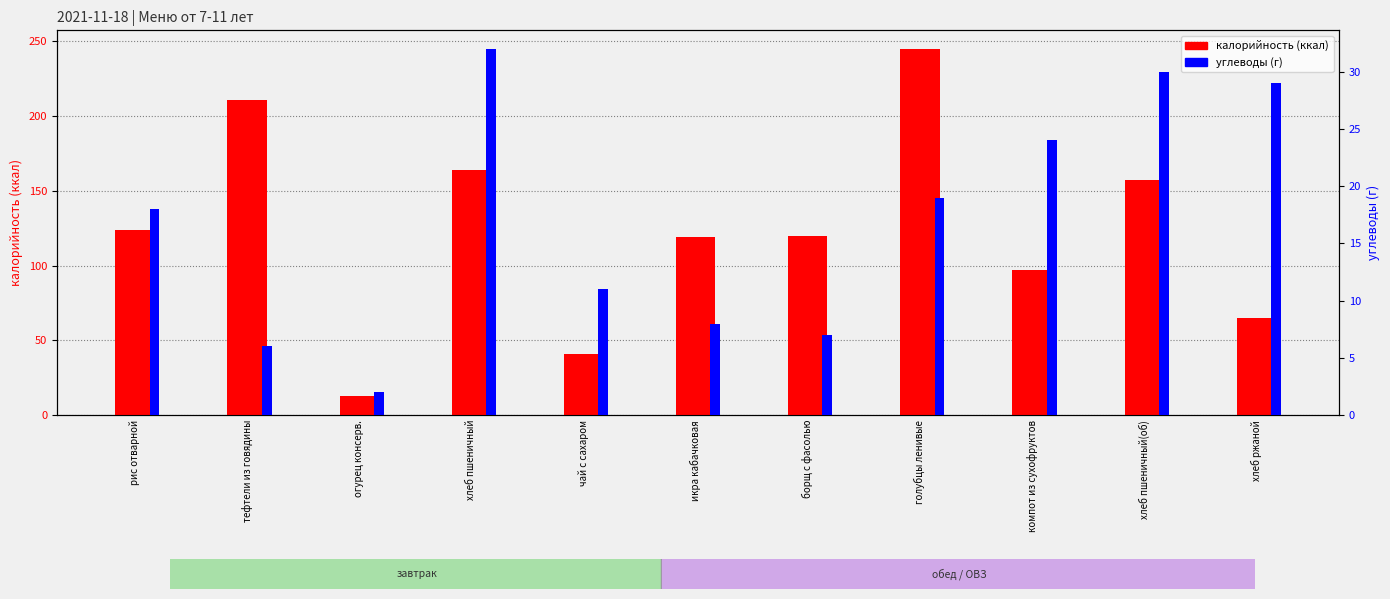

At which label is калорийность closest to 129?

рис отварной